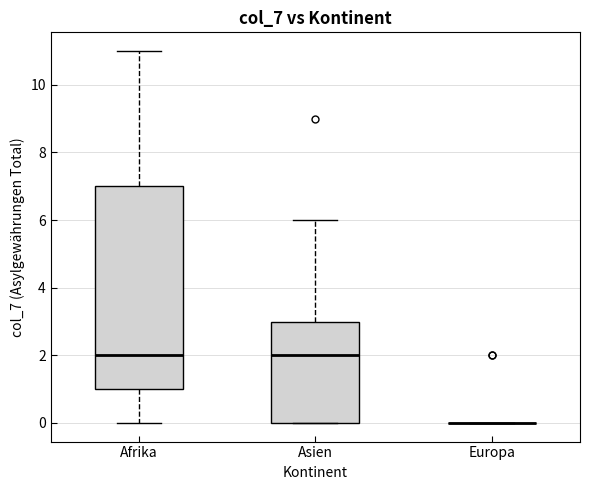

Reading left to right, read every box against the y-axis: the position of its median line, the range the box covers, and the ends of its whiskers. The values are not printed on the chart, so give them approximately, as read against the axis.

Afrika: median 2, box 1 to 7, whiskers 0 to 11
Asien: median 2, box 0 to 3, whiskers 0 to 6
Europa: box collapsed to a line at 0, whiskers 0 to 0